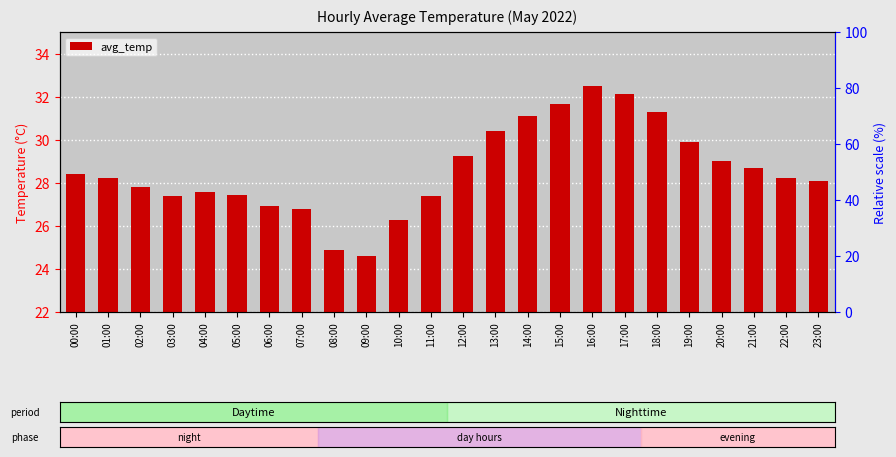

Approximately how many times larger is the value at 07:00 compared to 21:00?

0.9